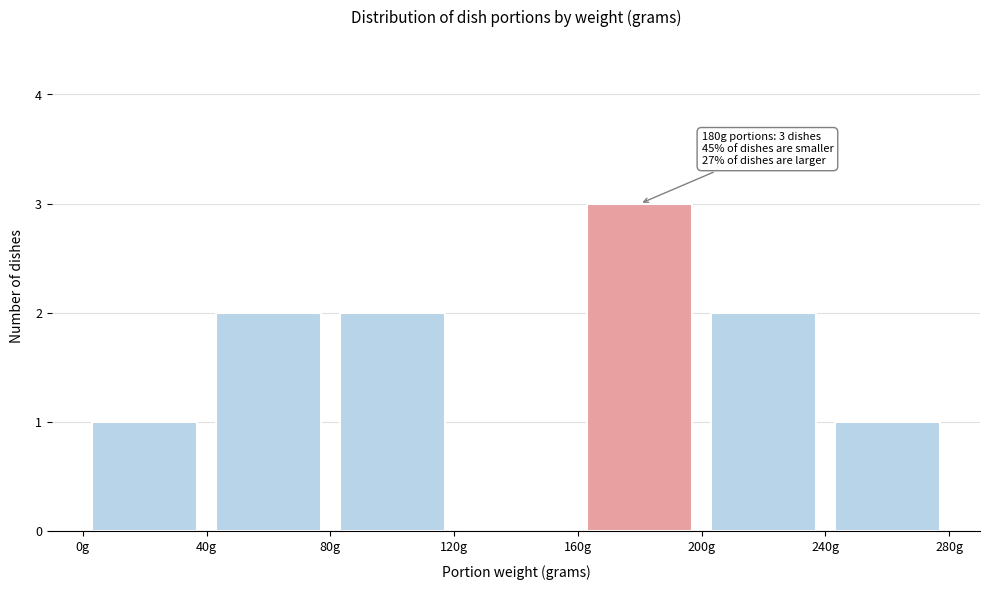

Which range on the x-axis has the tallest bar?

160 to 200